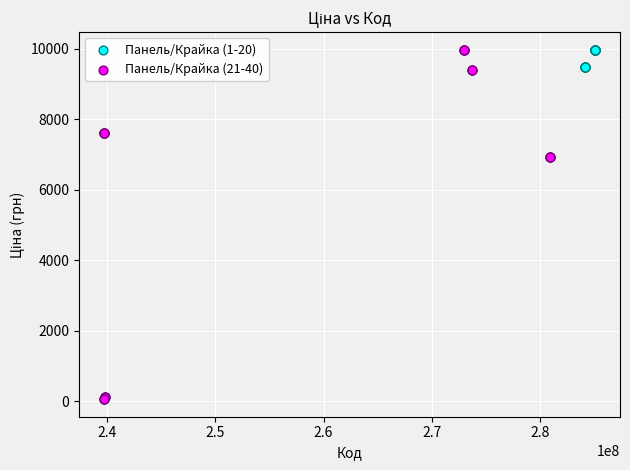

What are all the series names shown in the legend?

Панель/Крайка (1-20), Панель/Крайка (21-40)